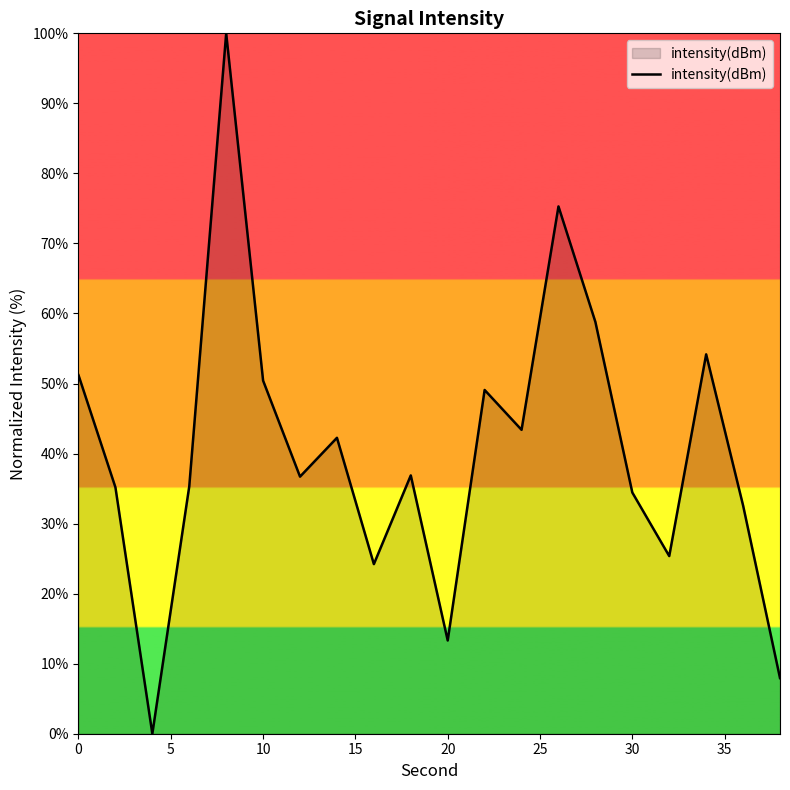

What is the difference between the maximum and minimum values?

100.0